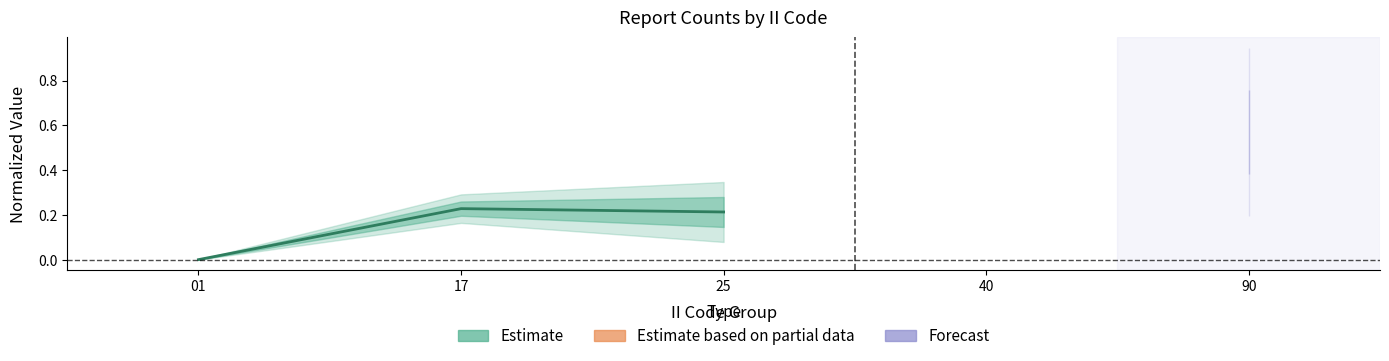

Reading left to right, what are all the values shown in this chart?

0.0	0.2	0.2